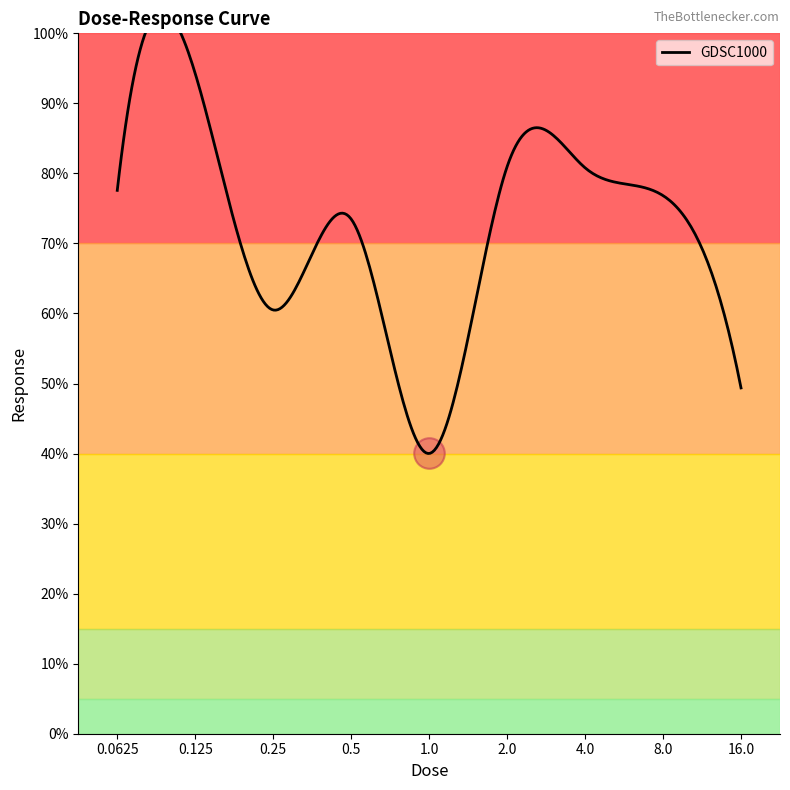

How many points are higher than both their immediate neighbors (excluding endpoints)?

3